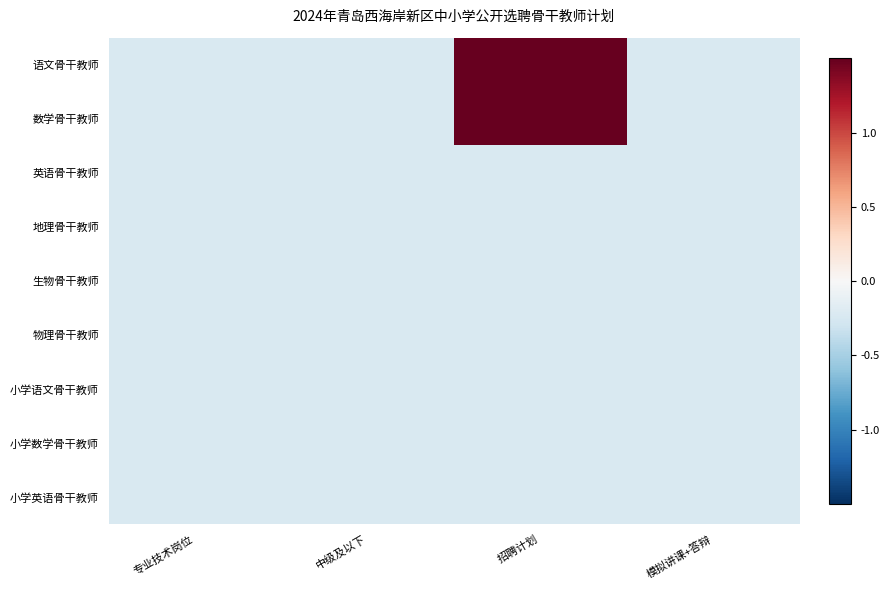

Rank the series by their maximum value, from lowest to highest.

英语骨干教师, 地理骨干教师, 生物骨干教师, 物理骨干教师, 小学语文骨干教师, 小学数学骨干教师, 小学英语骨干教师, 语文骨干教师, 数学骨干教师